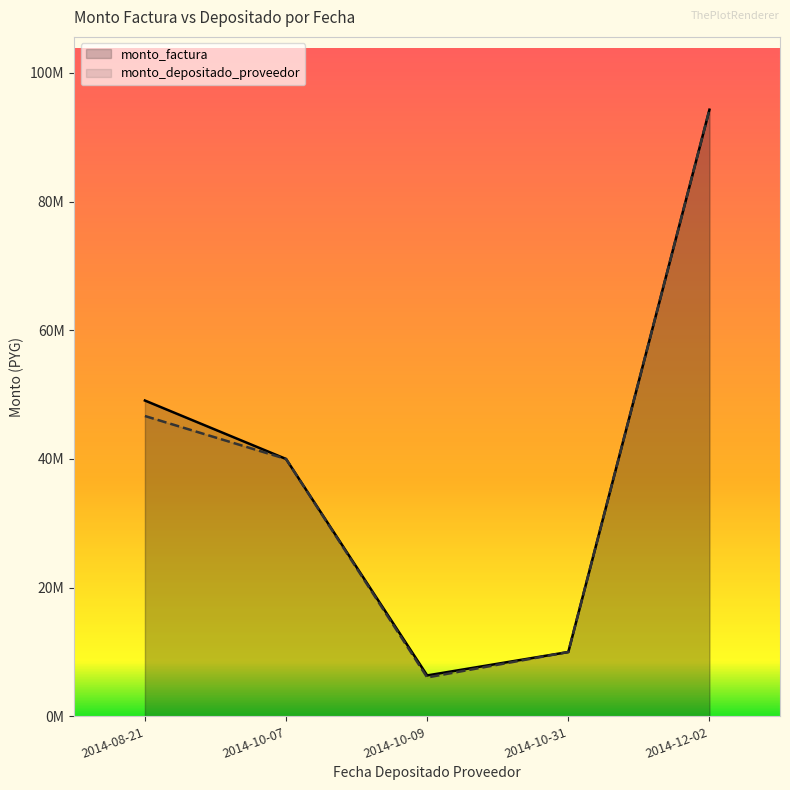

The monto_depositado_proveedor series shows 53661551 at 2014-12-02. True or false?

False